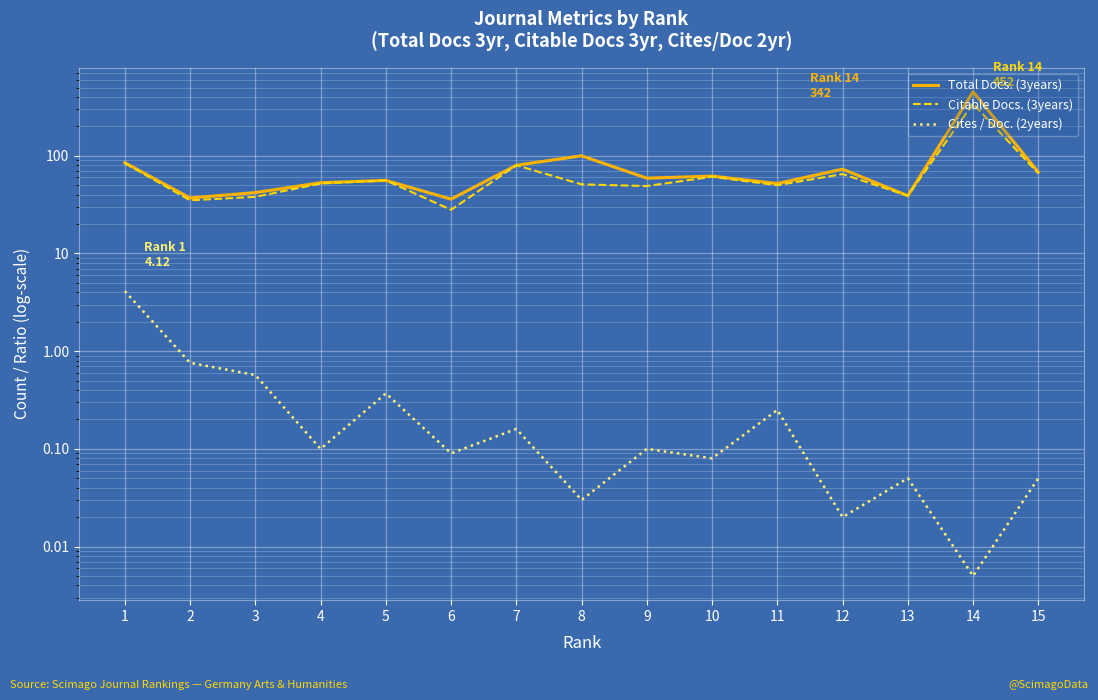

How many lines are shown in the chart?

3